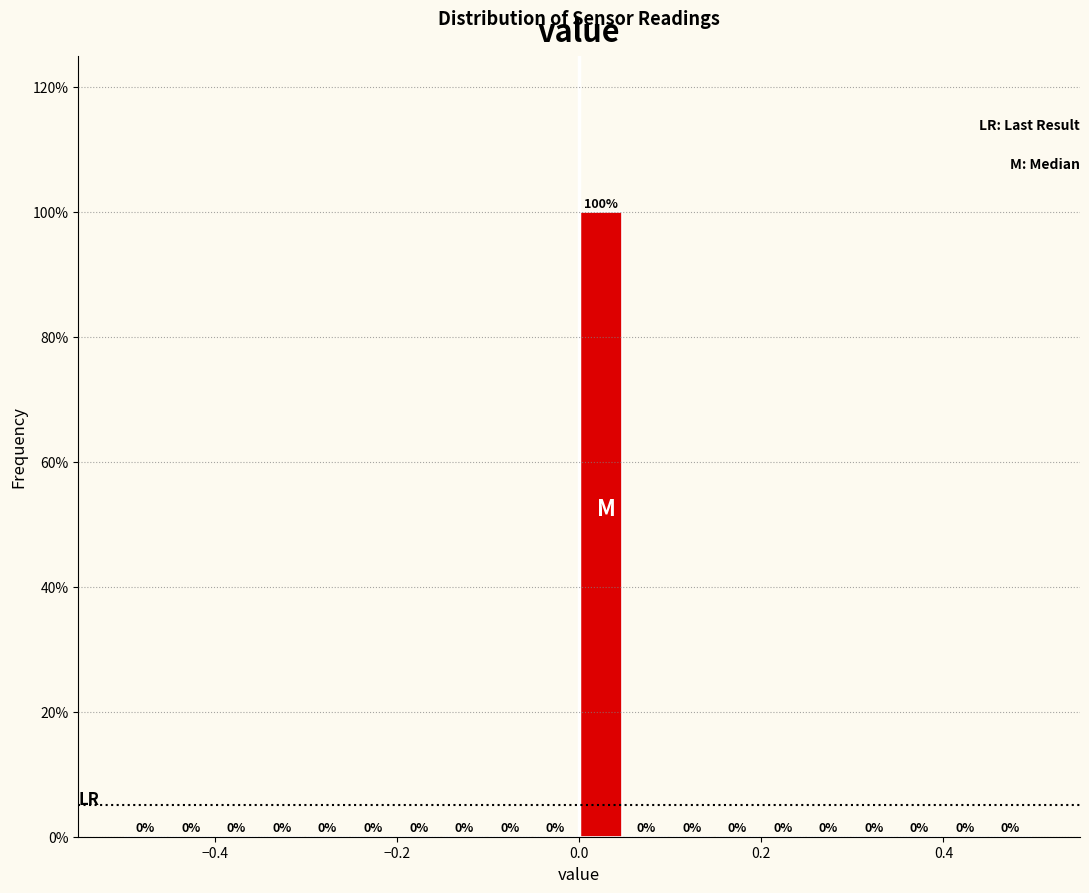

Read against the x-axis, roughly where is the centre of the tallest bar?

0.02